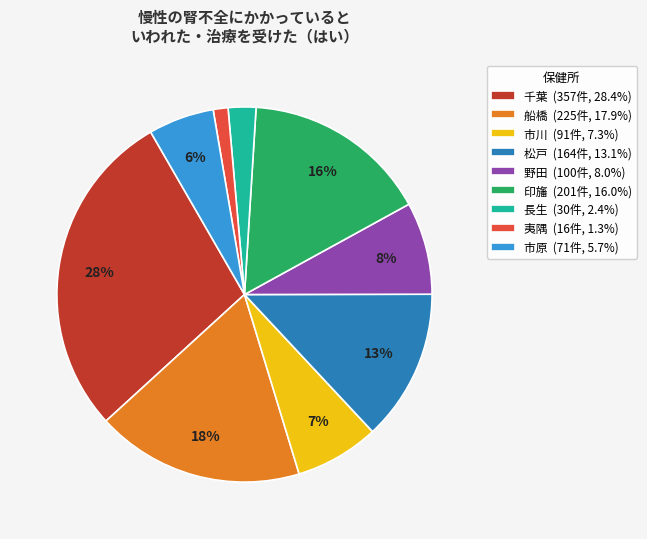

Do 船橋 (225件, 17.9%) and 長生 (30件, 2.4%) together represent more than half of the pie?

No